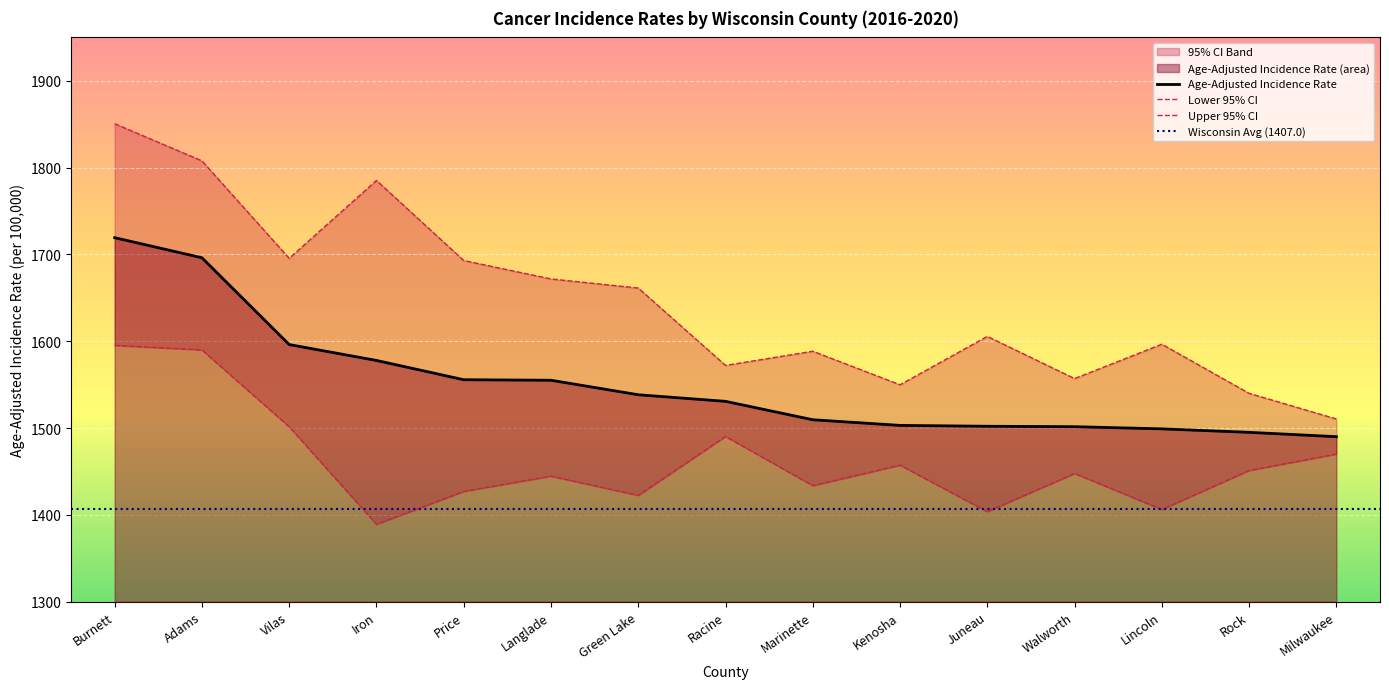

Rank the series at Racine from highest to lowest value.

Upper 95% CI, Age-Adjusted Incidence Rate, Lower 95% CI